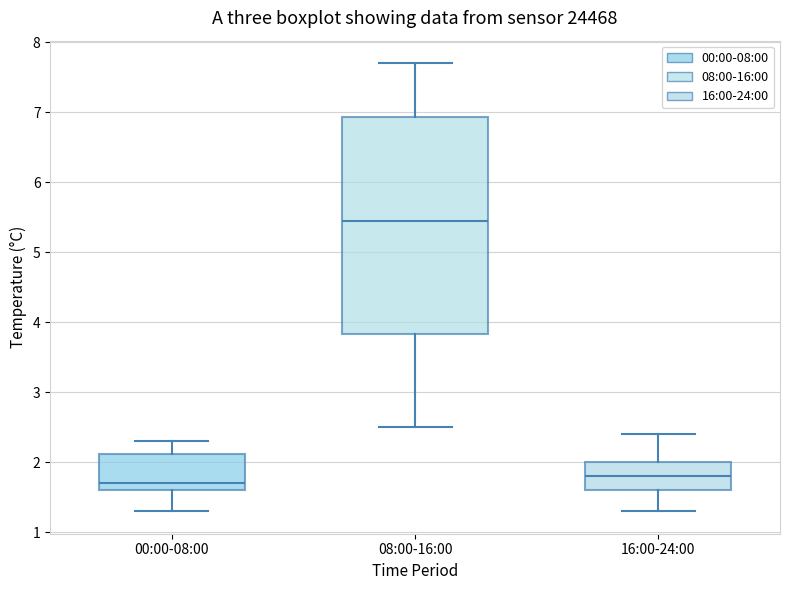

Reading left to right, read every box against the y-axis: the position of its median line, the range the box covers, and the ends of its whiskers. The values are not printed on the chart, so give them approximately, as read against the axis.

00:00-08:00: median 1.7, box 1.6 to 2.1, whiskers 1.3 to 2.3
08:00-16:00: median 5.5, box 3.8 to 6.9, whiskers 2.5 to 7.7
16:00-24:00: median 1.8, box 1.6 to 2.0, whiskers 1.3 to 2.4